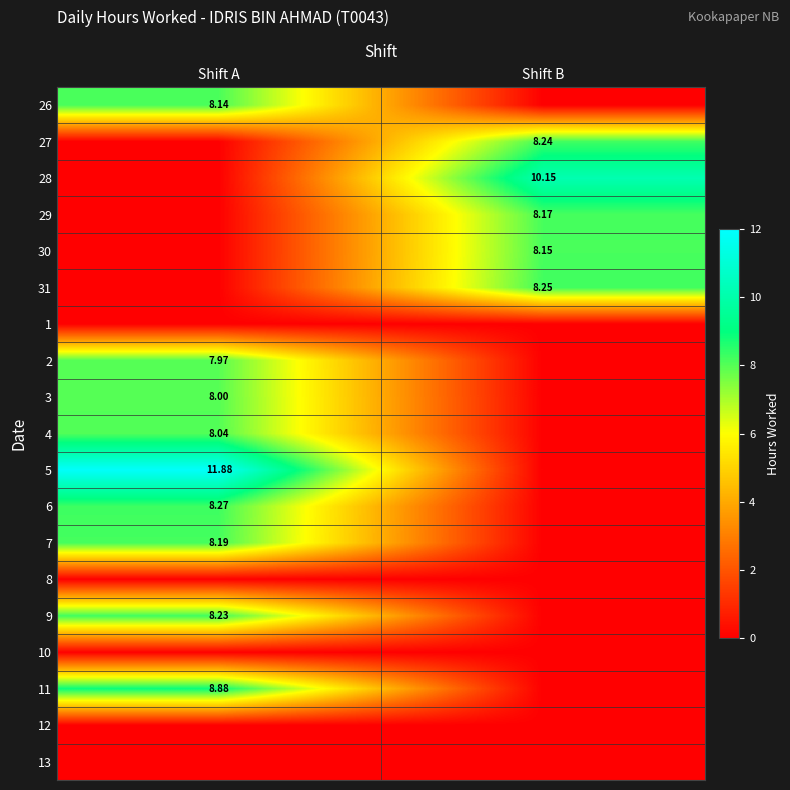

Which label corresponds to the largest value in the chart?

Shift A